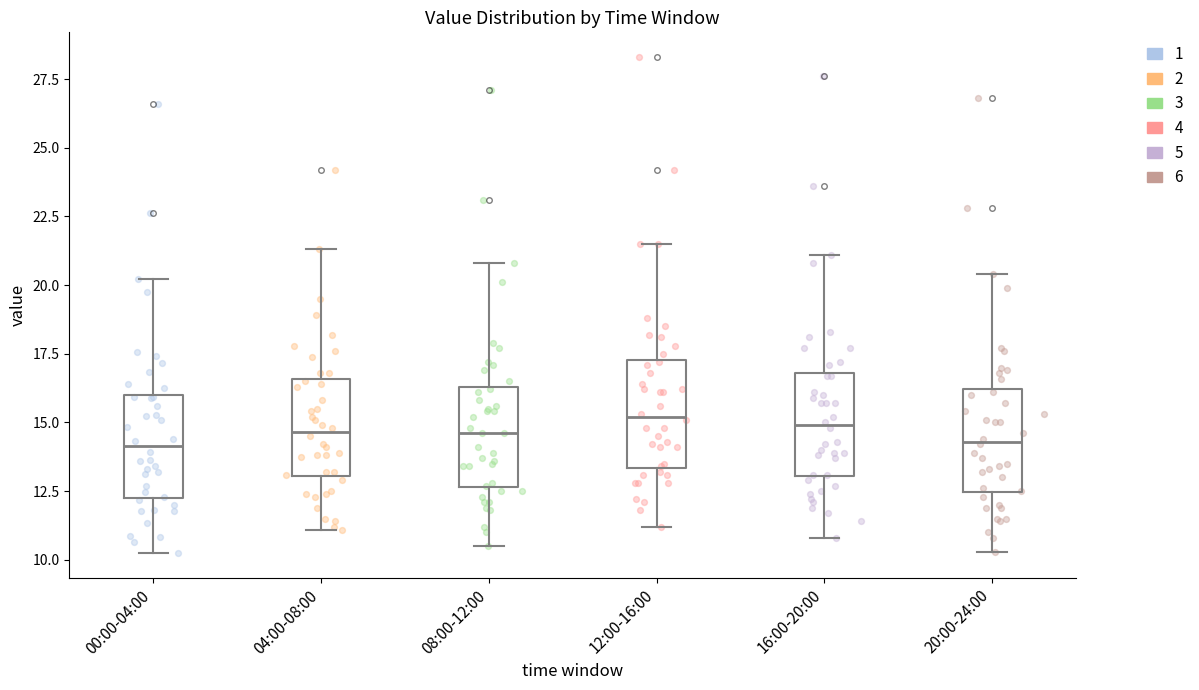

Reading left to right, transcribe this box plot: for each box, give where its median line is, the range the box spans, and where its two whiskers end, as read against the y-axis. The values are not printed on the chart, so give them approximately, as read against the axis.

00:00-04:00: median 14.0, box 12.0 to 16.0, whiskers 10.5 to 20.0
04:00-08:00: median 14.5, box 13.0 to 16.5, whiskers 11.0 to 21.5
08:00-12:00: median 14.5, box 12.5 to 16.5, whiskers 10.5 to 21.0
12:00-16:00: median 15.0, box 13.5 to 17.5, whiskers 11.0 to 21.5
16:00-20:00: median 15.0, box 13.0 to 17.0, whiskers 11.0 to 21.0
20:00-24:00: median 14.5, box 12.5 to 16.0, whiskers 10.5 to 20.5